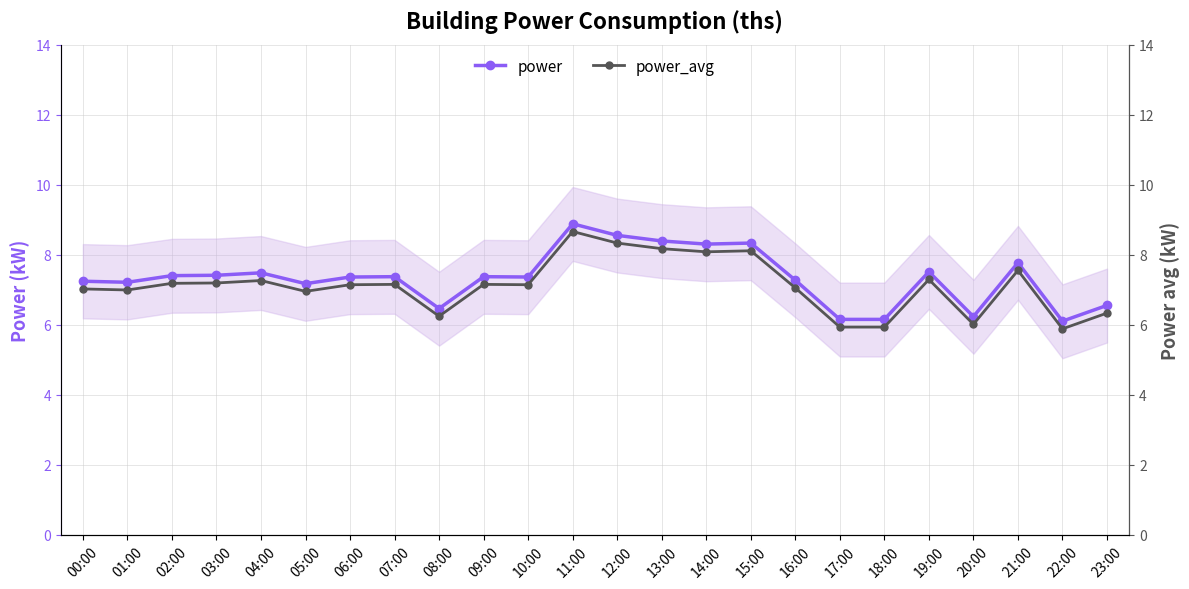

At how many categories does at least one series exceed 6?

24